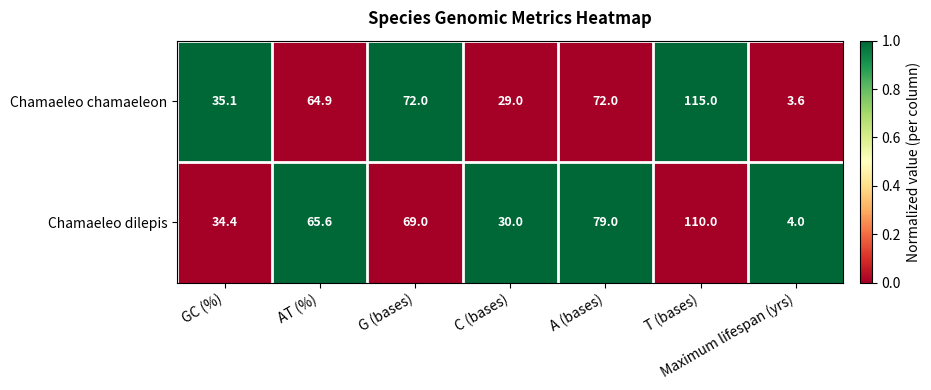

At how many categories does at least one series exceed 23?

6